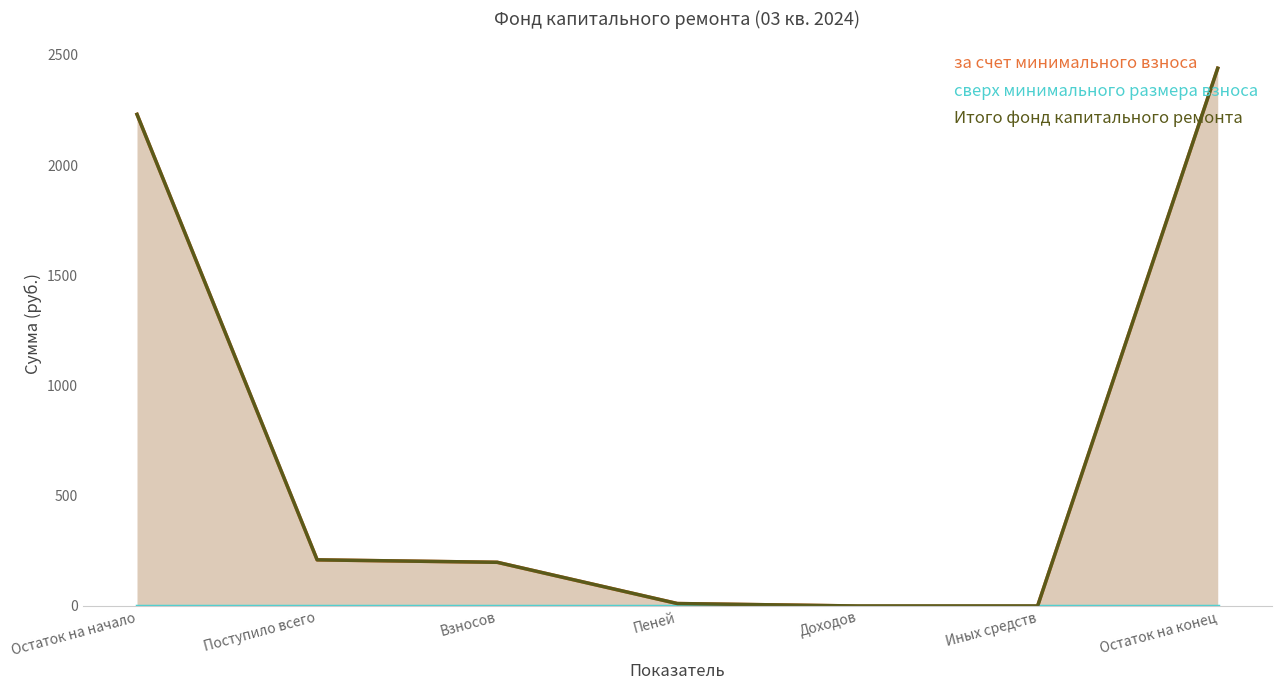

At which category is the sum across all series the highest?

Остаток на конец